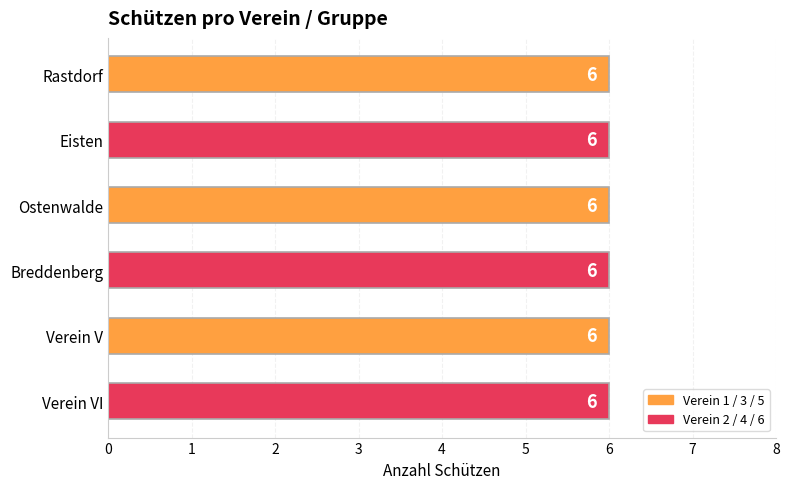

True or false: Verein V has a value of 4 at Ostenwalde.

False